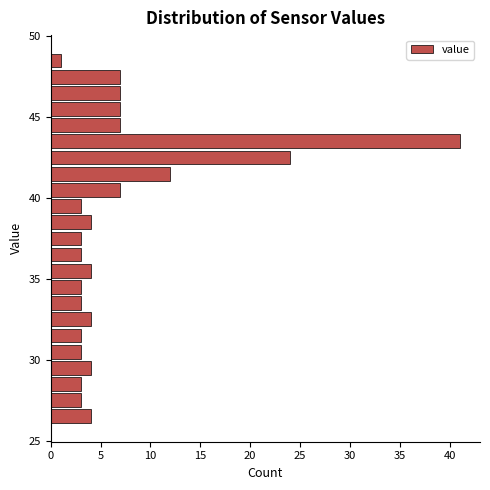

Around what value on the y-axis is the longest bar? Give the approximate position of its centre, as read against the axis.

43.5